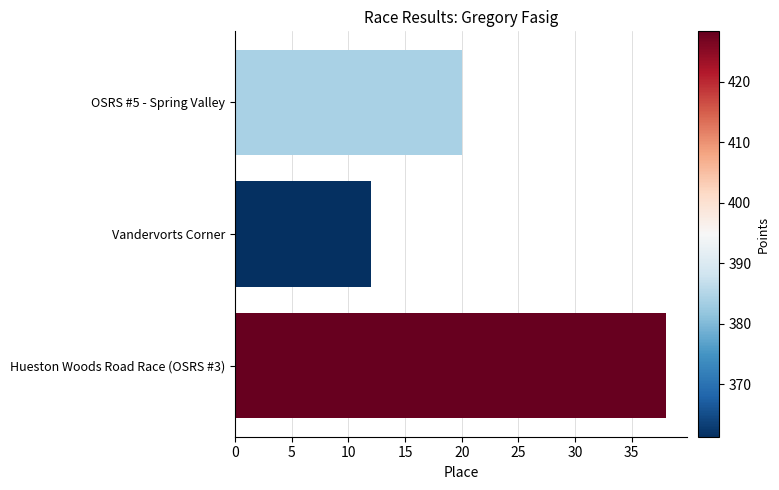

The value at Hueston Woods Road Race (OSRS #3) is 38. True or false?

True